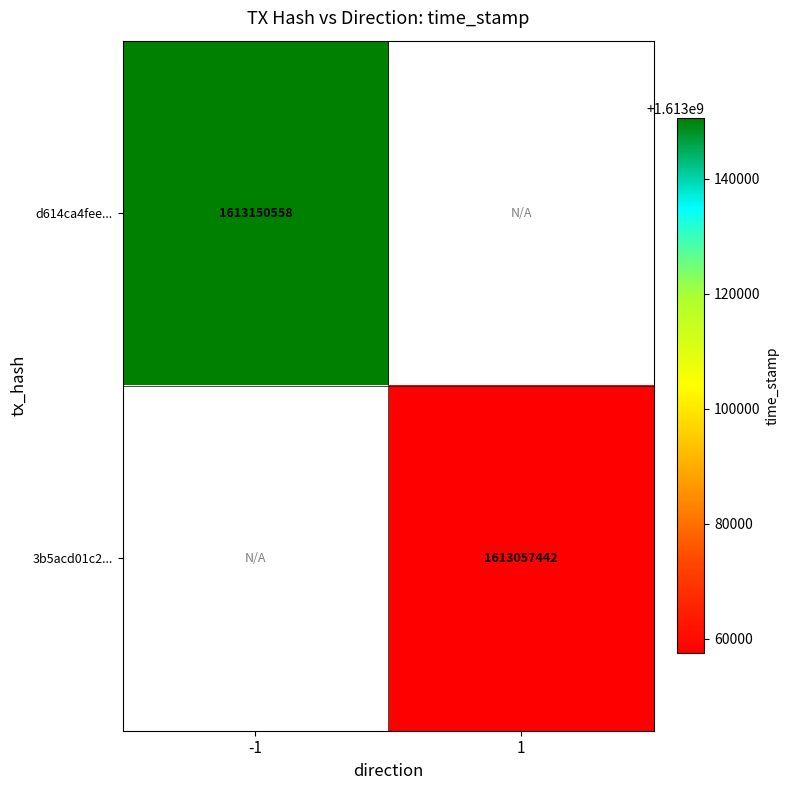

Is it true that d614ca4fee... equals 435635972 at -1?

False